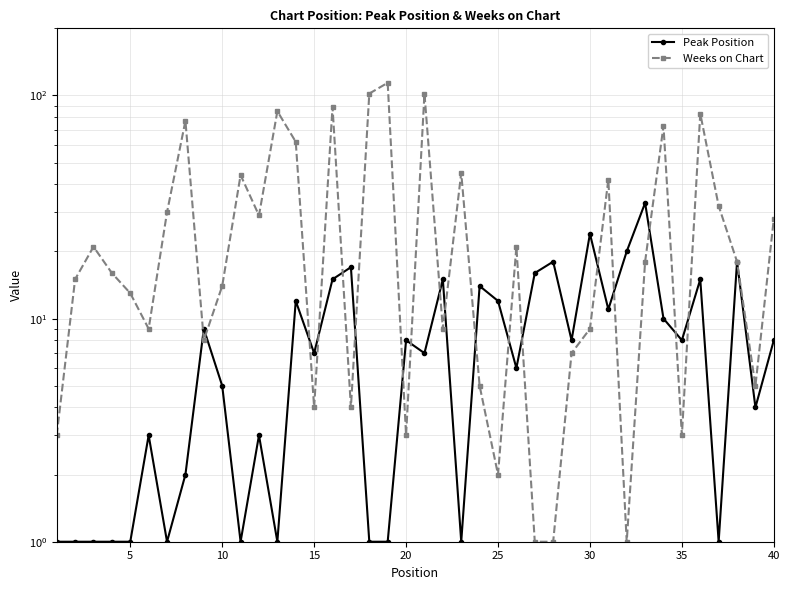

The Peak Position series shows 8 at 28. True or false?

True